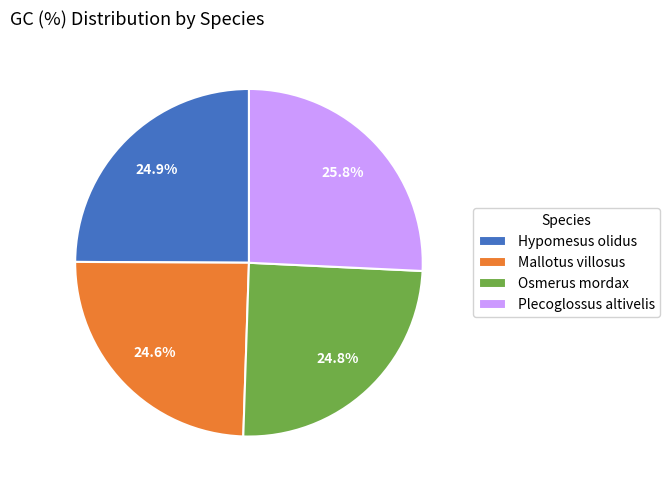

The Osmerus mordax slice represents 14% of the pie. True or false?

False